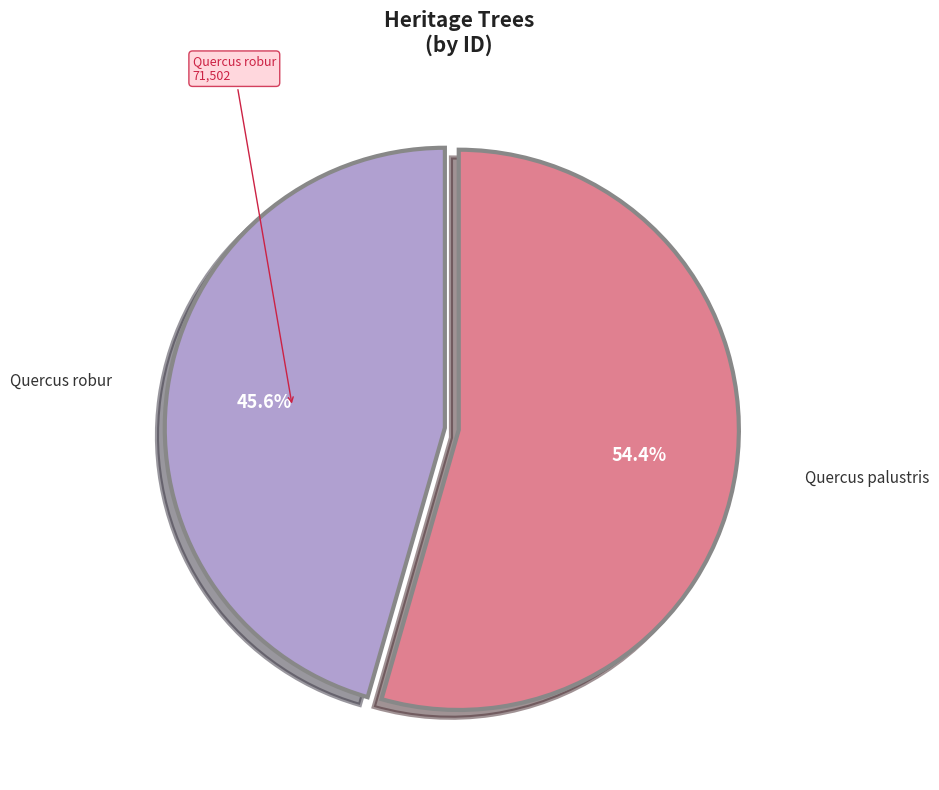

Is there any slice that represents more than half of the pie?

Yes